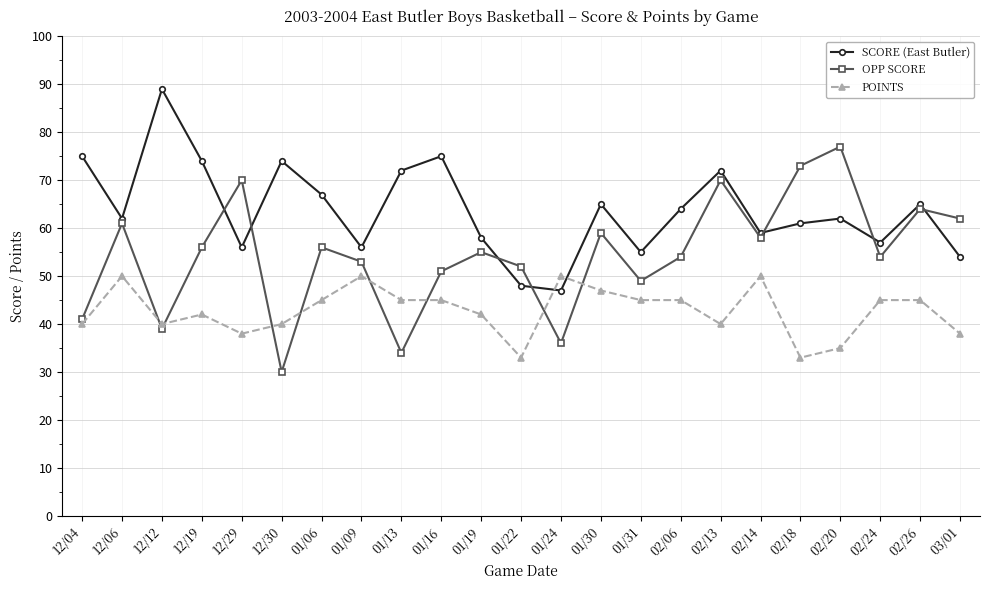

At which category does POINTS reach its first local peak?

12/06